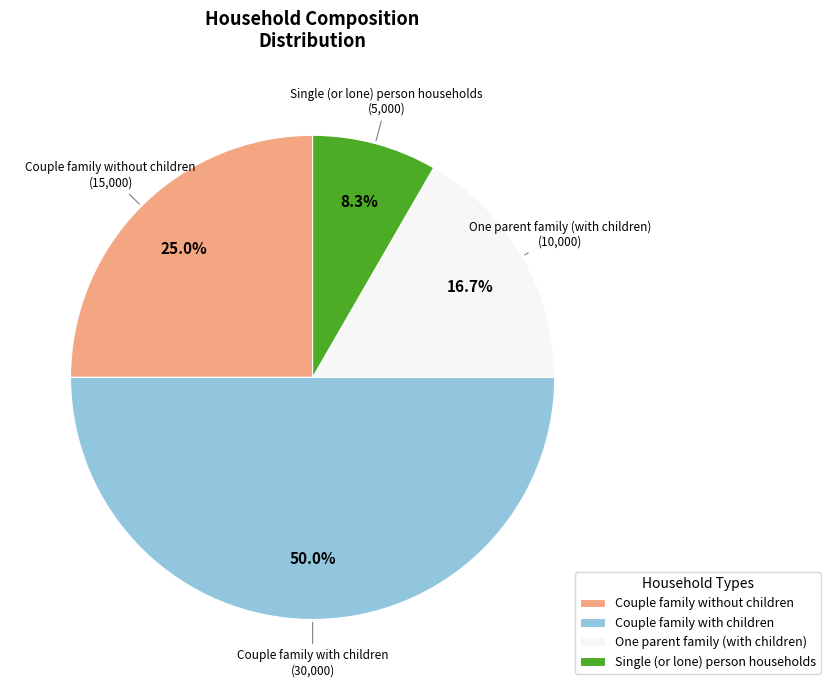

Is the sum of Couple family with children and Couple family without children greater than half?

Yes